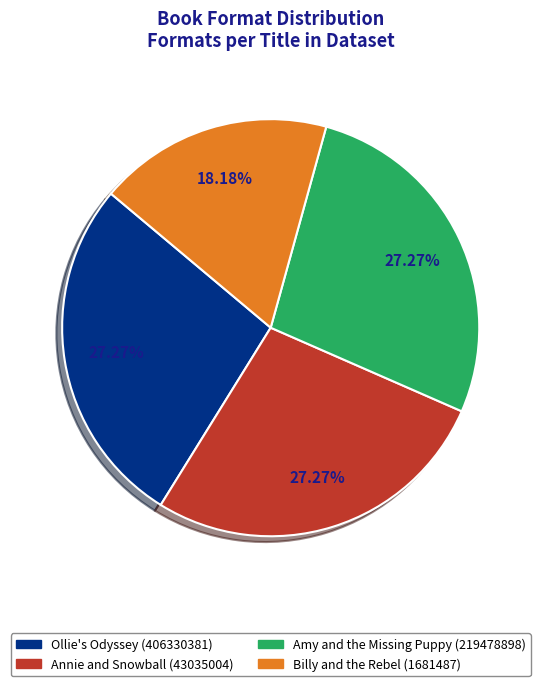

Which category has the smallest portion of the pie?

Billy and the Rebel